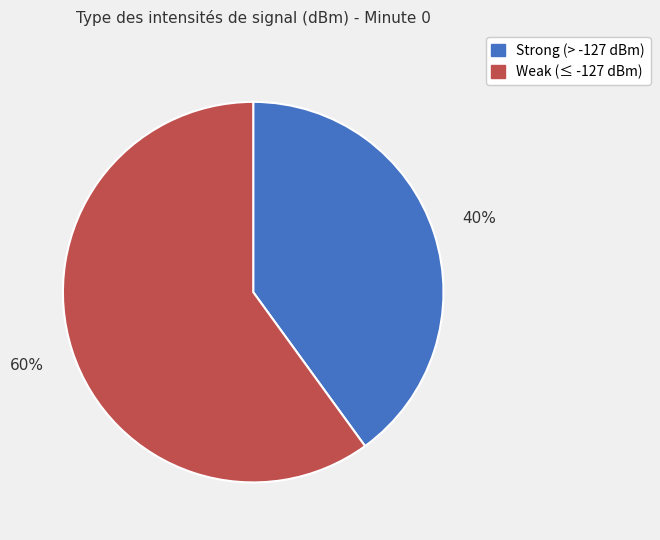

Is there a majority slice in this chart?

Yes